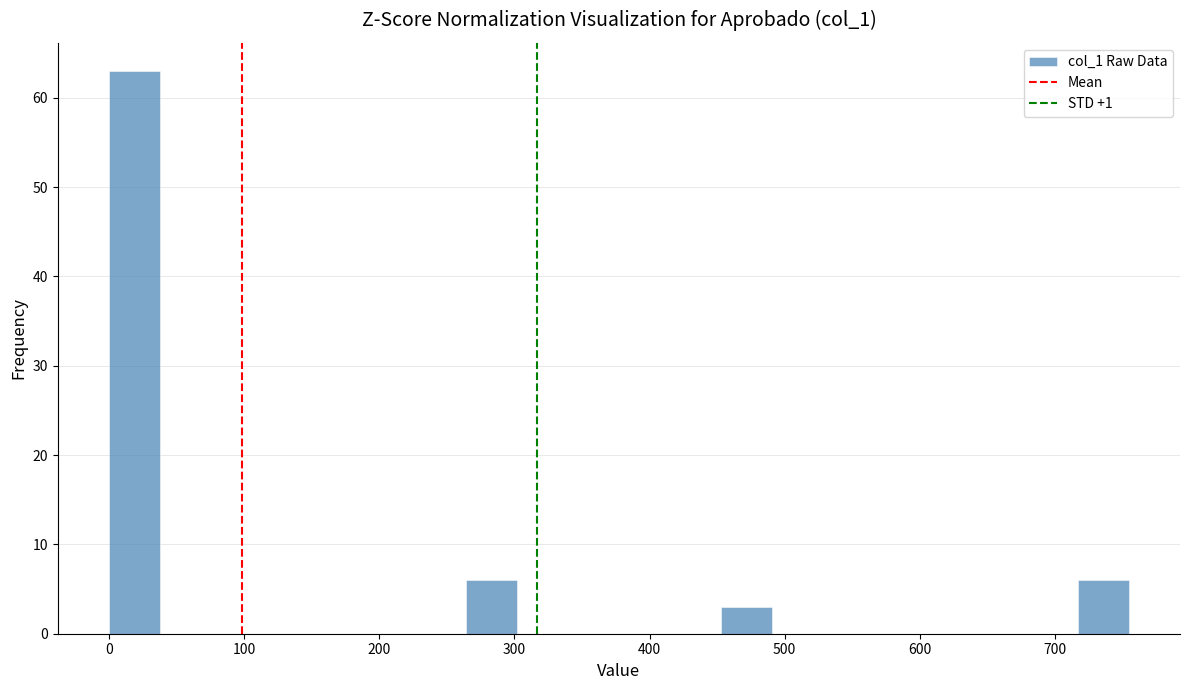

Around what value on the x-axis is the tallest bar? Give the approximate position of its centre, as read against the axis.

20